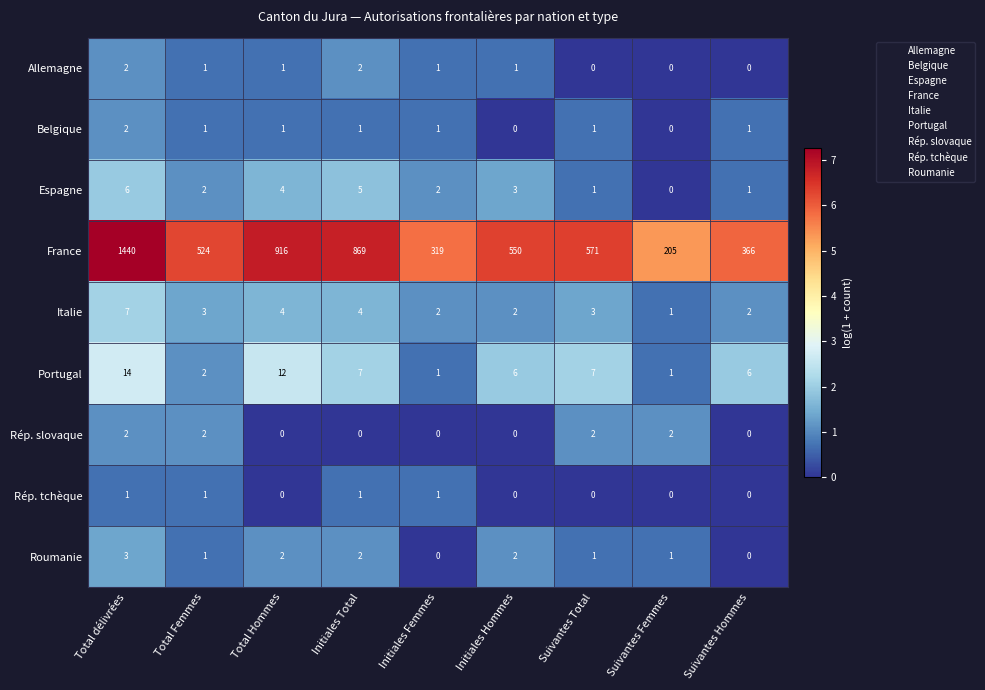

What is the difference between the second highest and second lowest values in the Portugal series?

11